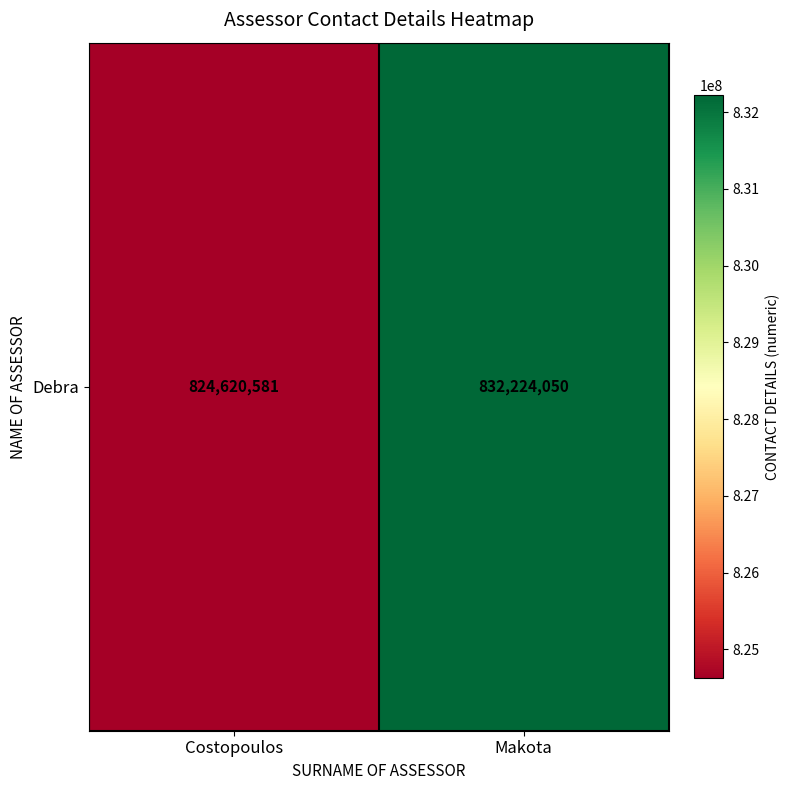

What is the ratio of the value at Makota to the value at Costopoulos?

1.0